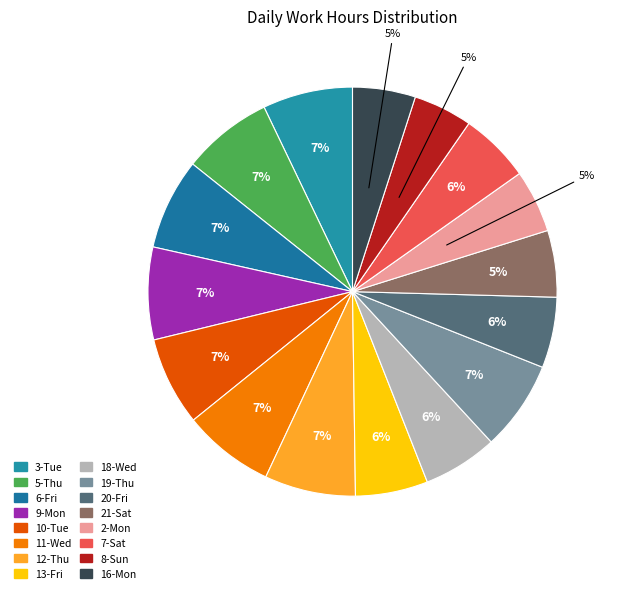

Which category has the smallest portion of the pie?

8-Sun